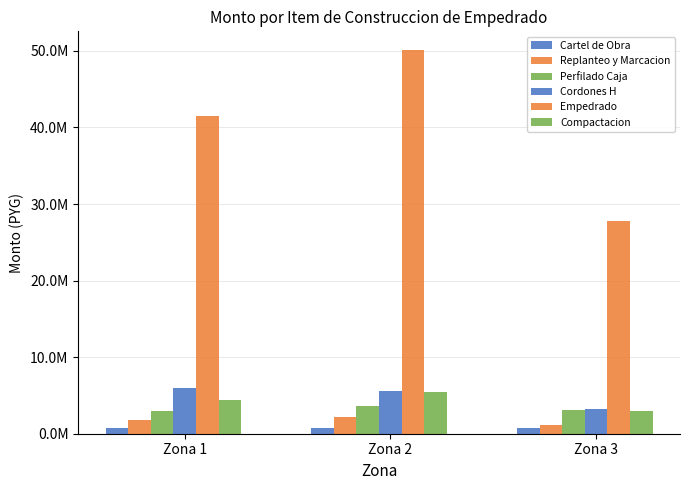

What is the highest value of the Cartel de Obra series?

800000